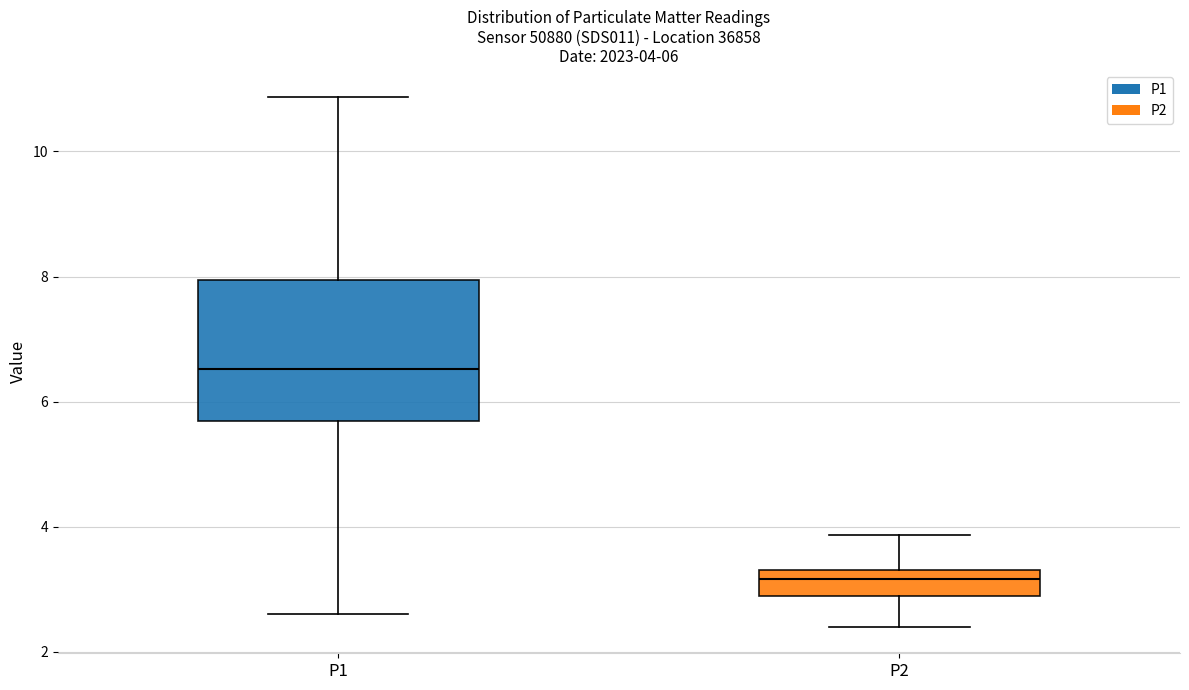

Which box has the lowest median line?

P2